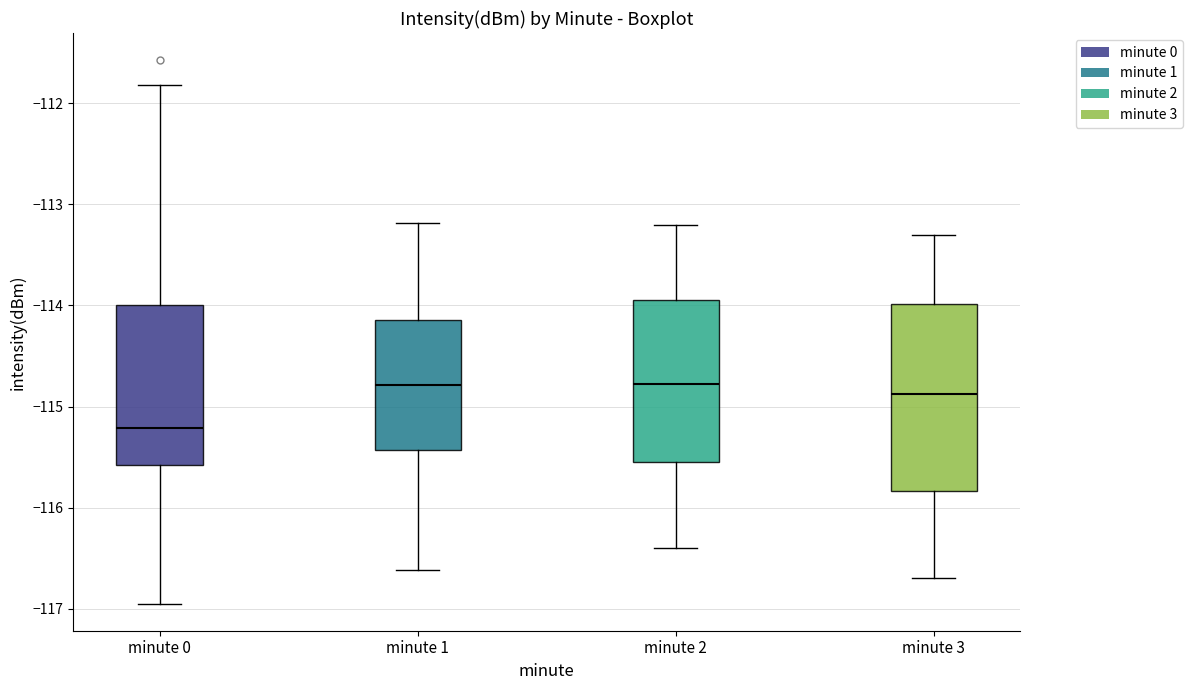

Reading left to right, transcribe this box plot: for each box, give where its median line is, the range the box spans, and where its two whiskers end, as read against the y-axis. The values are not printed on the chart, so give them approximately, as read against the axis.

minute 0: median -115.2, box -115.6 to -114.0, whiskers -116.9 to -111.8
minute 1: median -114.8, box -115.4 to -114.1, whiskers -116.6 to -113.2
minute 2: median -114.8, box -115.5 to -113.9, whiskers -116.4 to -113.2
minute 3: median -114.9, box -115.8 to -114.0, whiskers -116.7 to -113.3